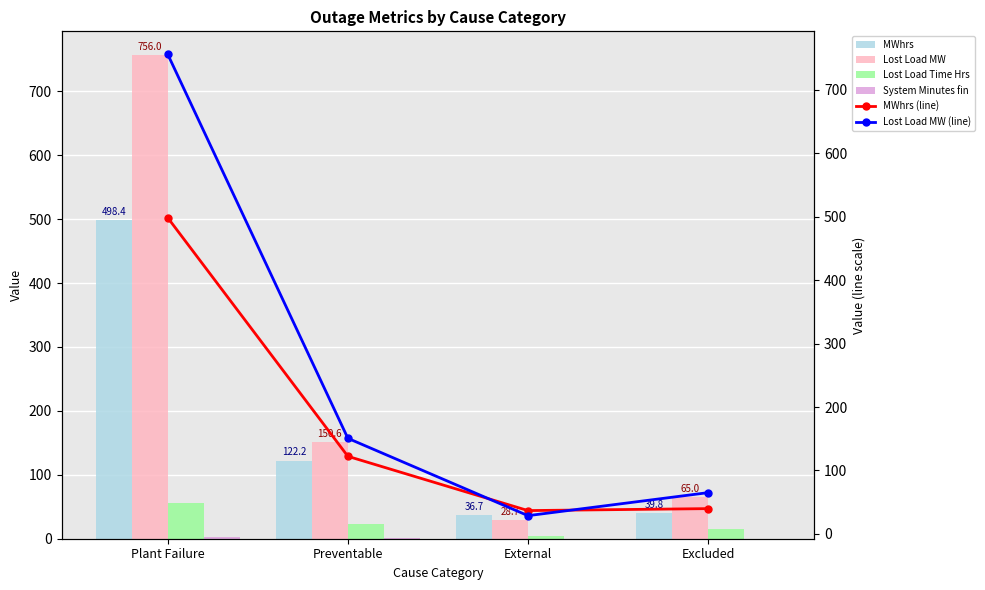

What is the label of the 1st bar from the left?

Plant Failure